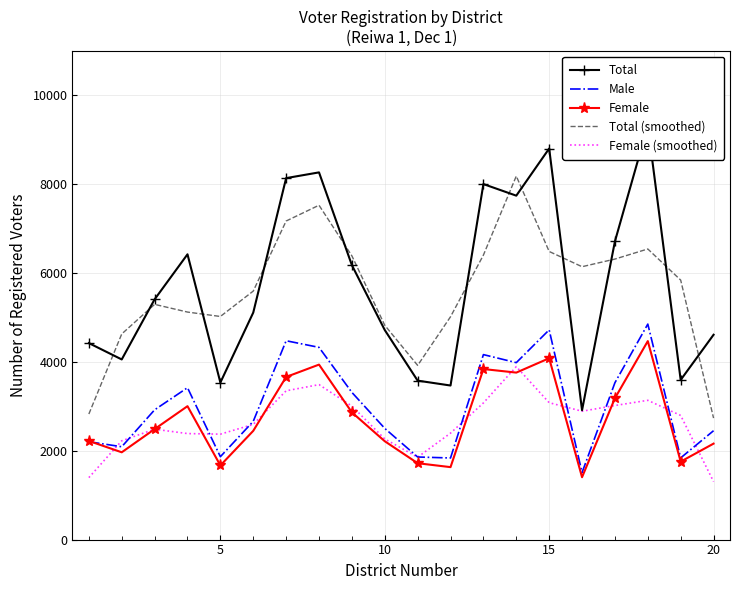

True or false: Male and Female cross at least once.

True